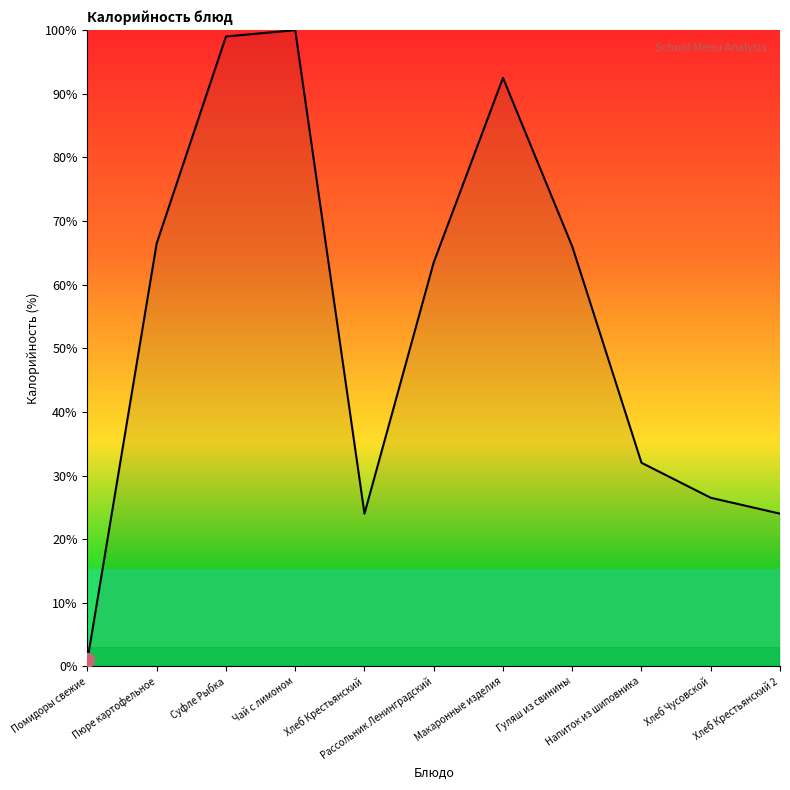

What is the greatest value displayed?

100.0